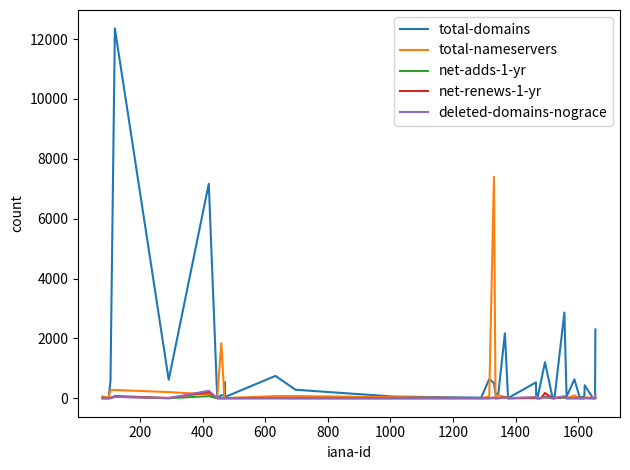

What are all the series names shown in the legend?

total-domains, total-nameservers, net-adds-1-yr, net-renews-1-yr, deleted-domains-nograce